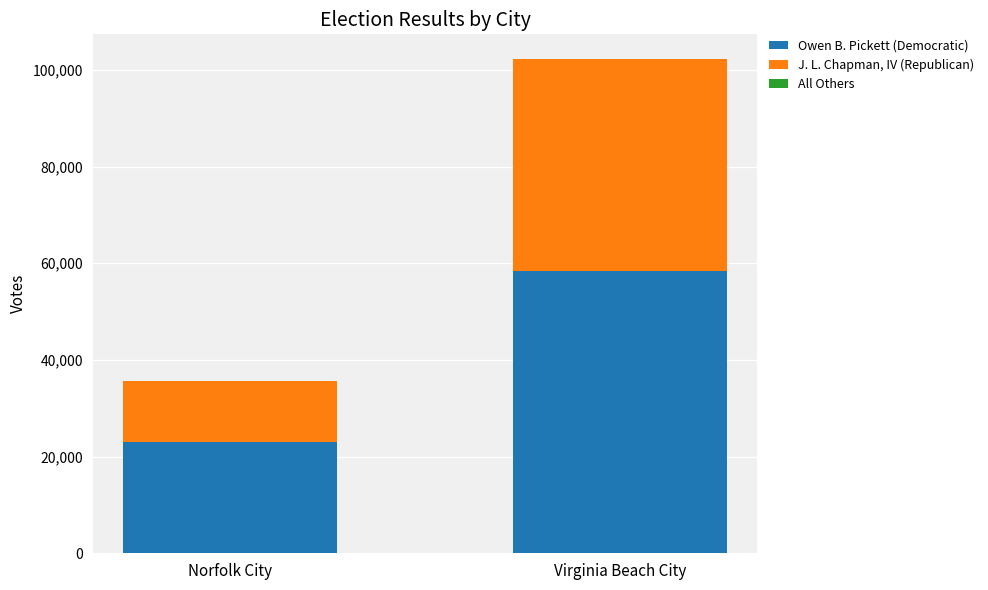

True or false: Owen B. Pickett (Democratic) has a value of 36745 at Norfolk City.

False